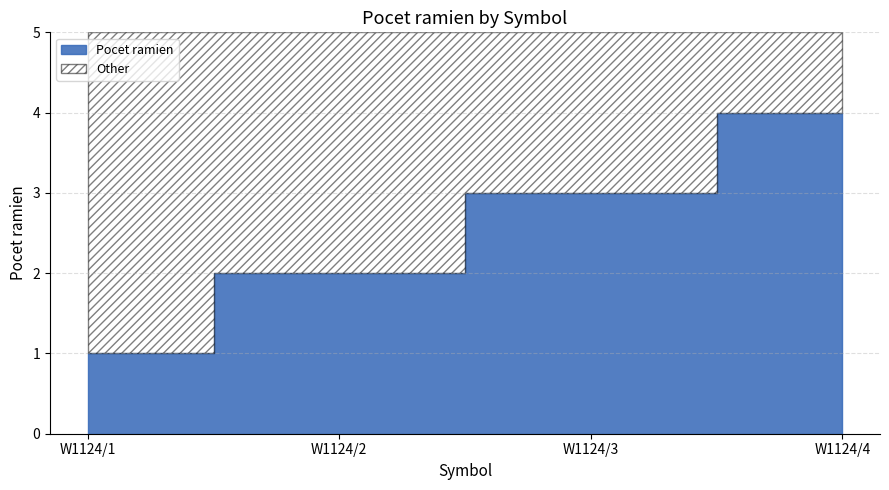

The value at W1124/3 is 5. True or false?

False